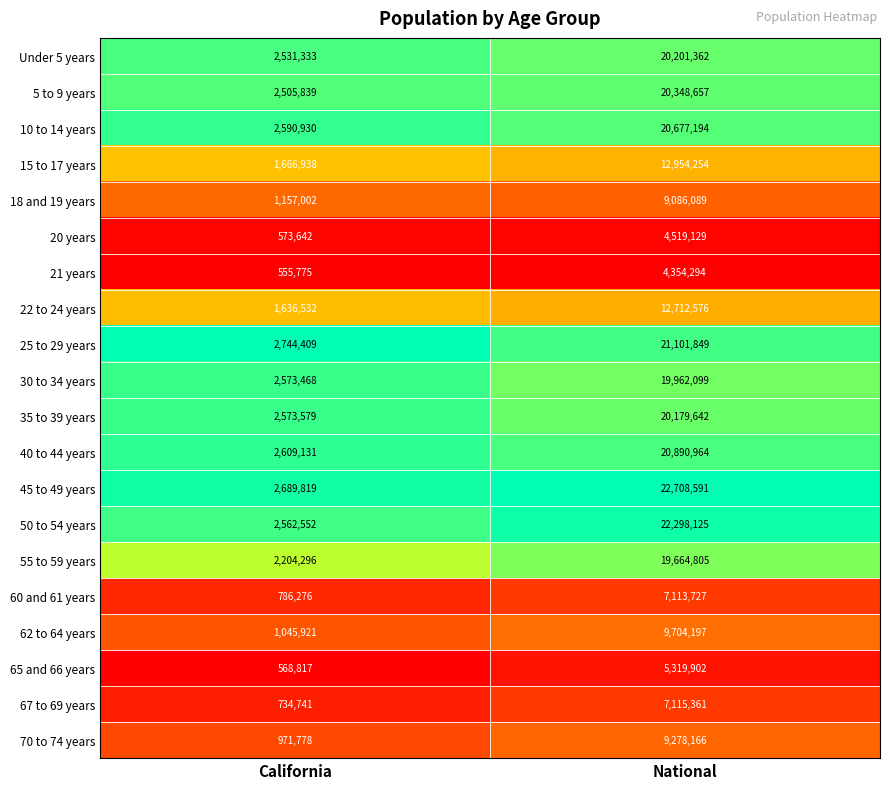

At which category is the sum across all series the highest?

National